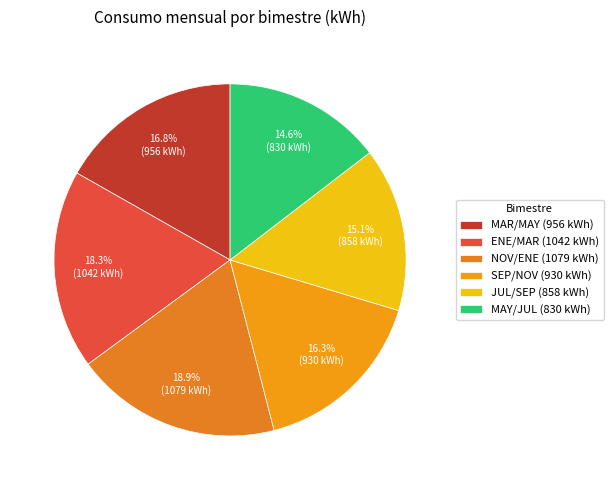

How many slices are in this pie chart?

6